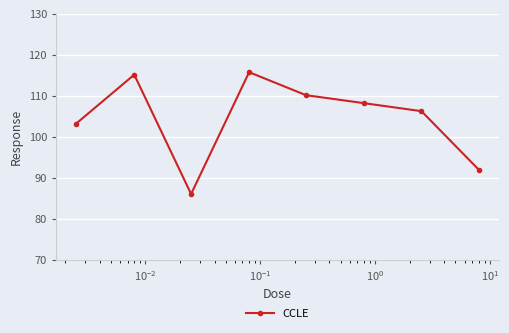

How many points are lower than both their immediate neighbors (excluding endpoints)?

1